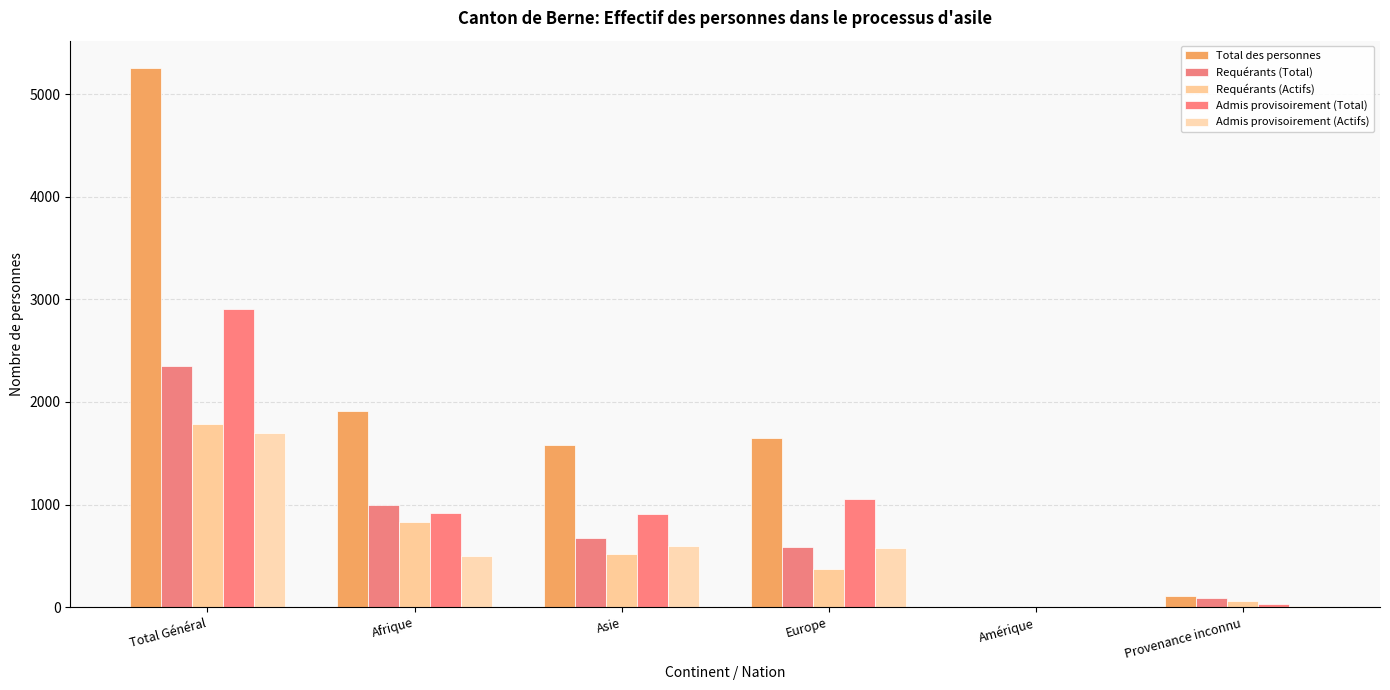

What is the difference between the second highest and minimum values in the Total des personnes series?

1910